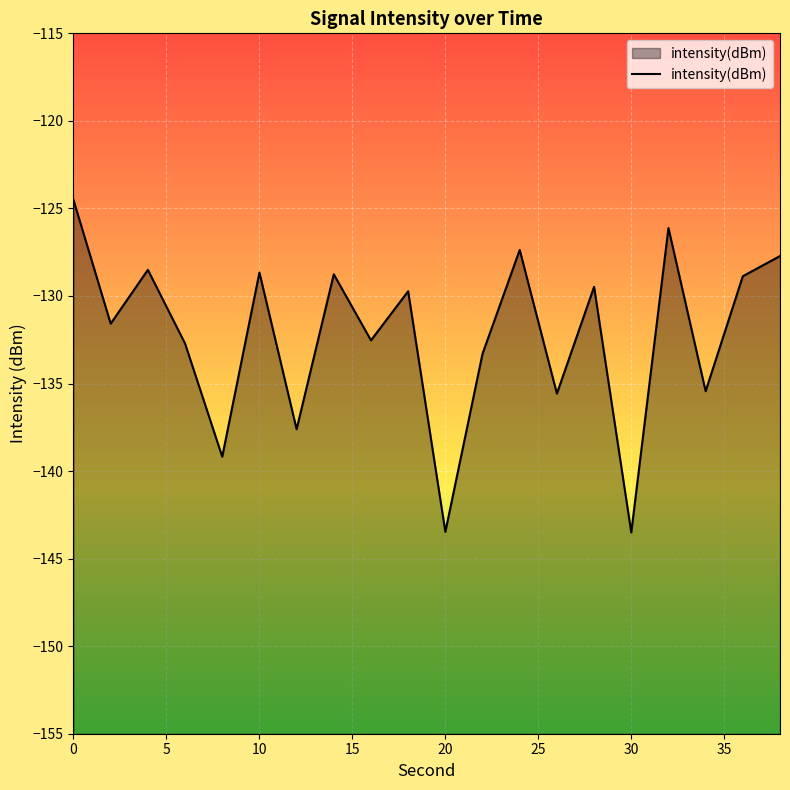

How many categories are shown in the chart?

20